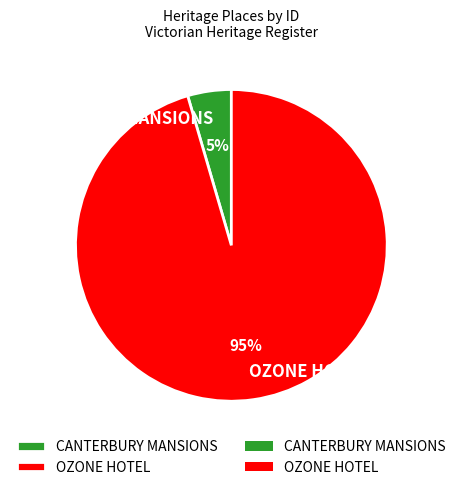

To the nearest percent, what is the average slice percentage?

50%